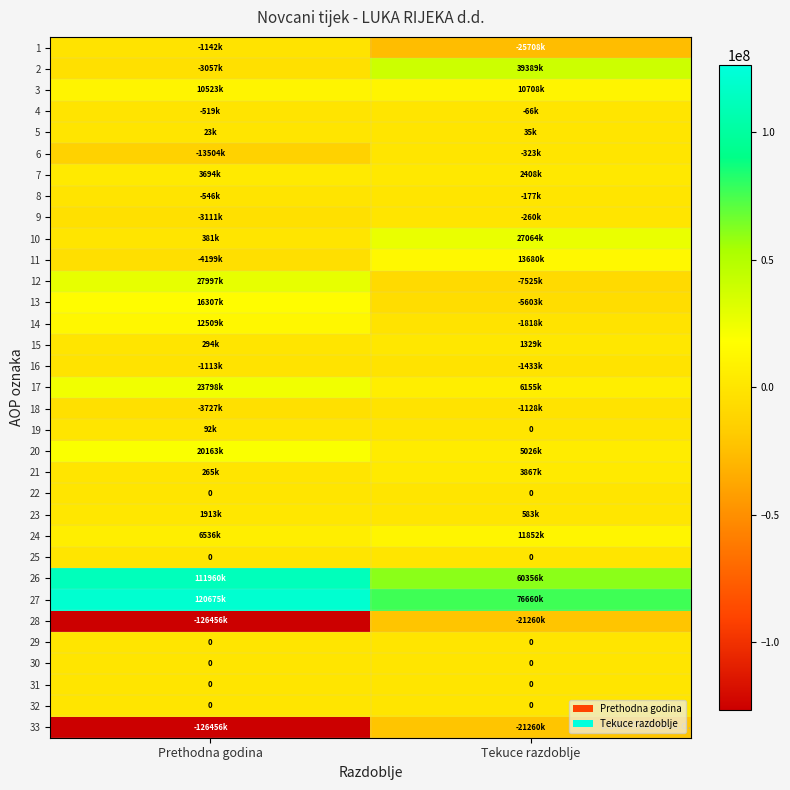

The 25 series shows 0 at Prethodna godina. True or false?

True